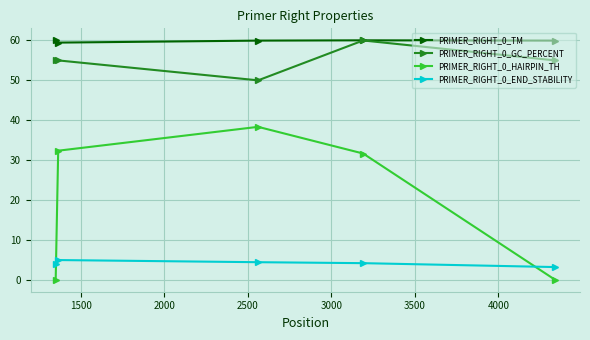

What is the value of the PRIMER_RIGHT_0_END_STABILITY point at the 5th from the left?

3.2